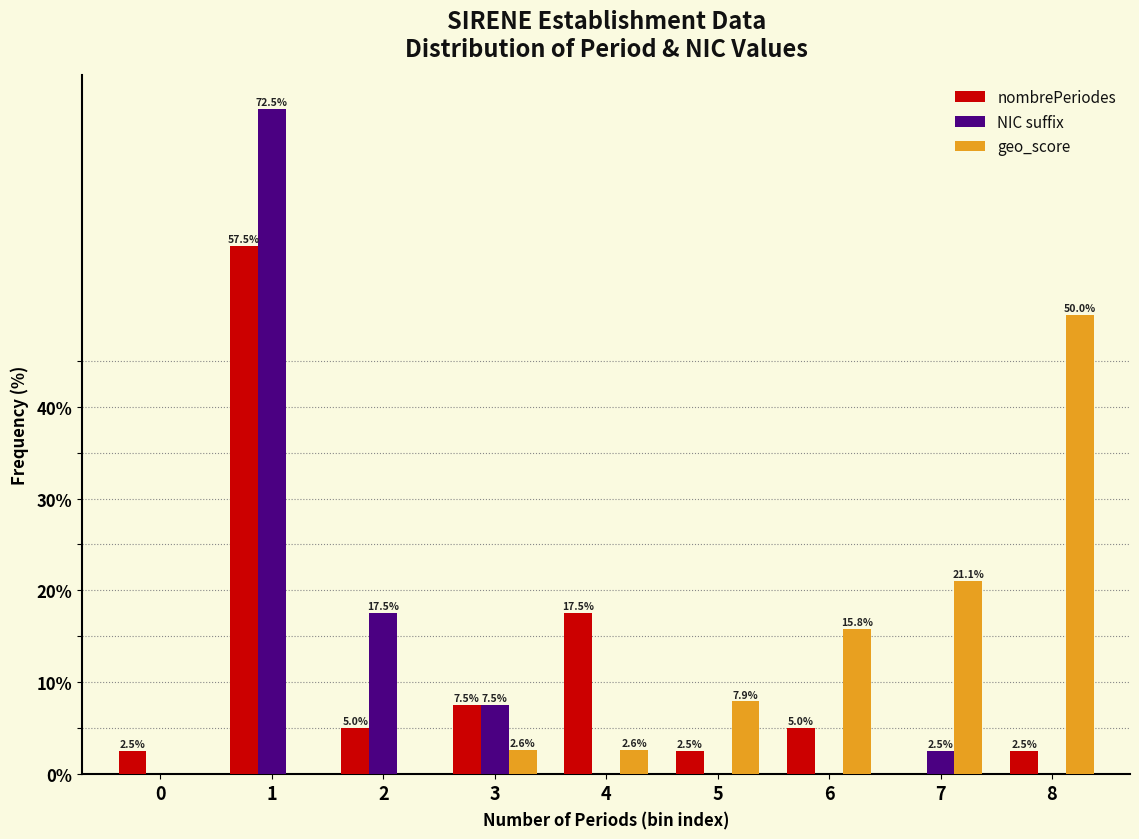

Reading left to right, what are all the values shown in this chart?

nombrePeriodes: 0=2.5	1=57.5	2=5.0	3=7.5	4=17.5	5=2.5	6=5.0	7=0.0	8=2.5
NIC suffix: 0=0.0	1=72.5	2=17.5	3=7.5	4=0.0	5=0.0	6=0.0	7=2.5	8=0.0
geo_score: 0=0.0	1=0.0	2=0.0	3=2.6	4=2.6	5=7.9	6=15.8	7=21.1	8=50.0